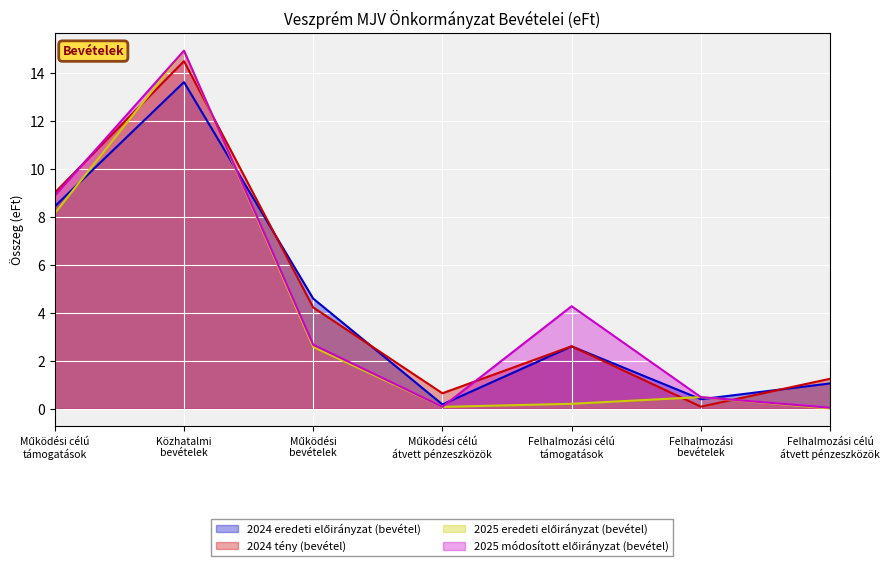

At which category does 2025 módosított előirányzat (bevétel) reach its first local peak?

Közhatalmi
bevételek